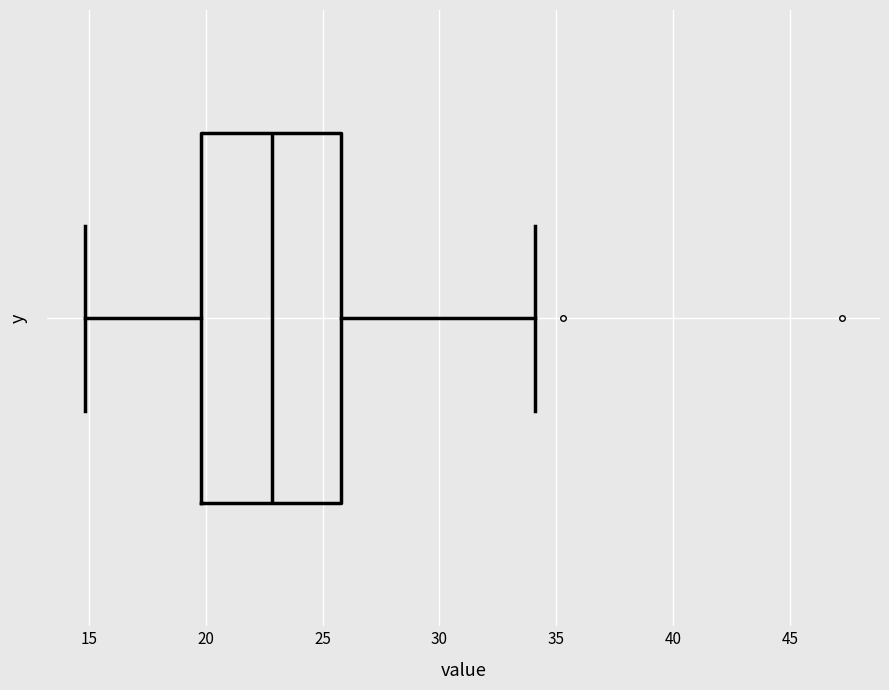

Transcribe this box plot: give where the median line is, the range the box spans, and where the two whiskers end, as read against the x-axis. The values are not printed on the chart, so give them approximately, as read against the axis.

median 23, box 20 to 26, whiskers 15 to 34